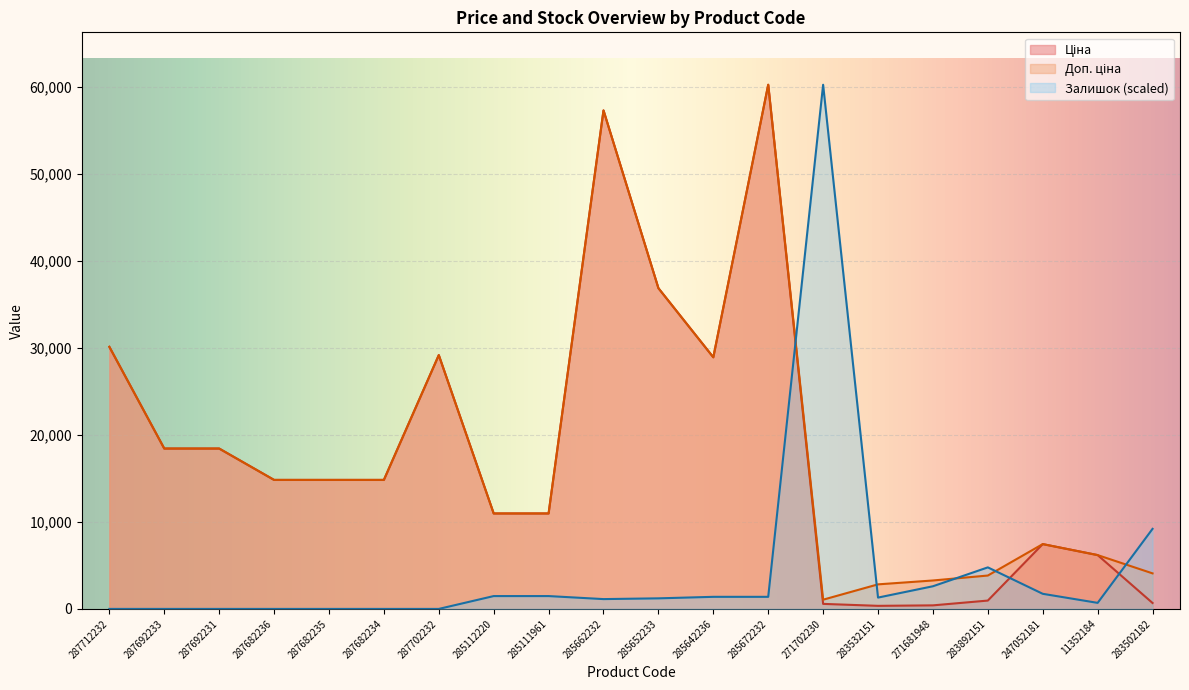

Reading left to right, transcribe all the data shown in this chart.

Ціна: 287712232=30102.8	287692233=18420.9	287692231=18420.9	287682236=14817.6	287682235=14817.6	287682234=14817.6	287702232=29152.3	285112220=10964.4	285111961=10964.4	285662232=57258.0	285652233=36841.8	285642236=28901.7	285672232=60205.6	271702230=578.1	283532151=352.6	271681948=408.2	283892151=958.4	247052181=7444.6	11352184=6182.6	283502182=680.4
Доп. ціна: 287712232=30102.8	287692233=18420.9	287692231=18420.9	287682236=14817.6	287682235=14817.6	287682234=14817.6	287702232=29152.3	285112220=10964.4	285111961=10964.4	285662232=57258.0	285652233=36841.8	285642236=28901.7	285672232=60205.6	271702230=1060.0	283532151=2821.2	271681948=3265.8	283892151=3833.8	247052181=7444.6	11352184=6182.6	283502182=4082.3
Залишок: 287712232=0.0	287692233=0.0	287692231=0.0	287682236=0.0	287682235=0.0	287682234=0.0	287702232=0.0	285112220=1474.8	285111961=1474.8	285662232=1127.8	285652233=1214.5	285642236=1388.0	285672232=1388.0	271702230=60205.6	283532151=1301.3	271681948=2602.5	283892151=4771.3	247052181=1735.0	11352184=694.0	283502182=9195.7